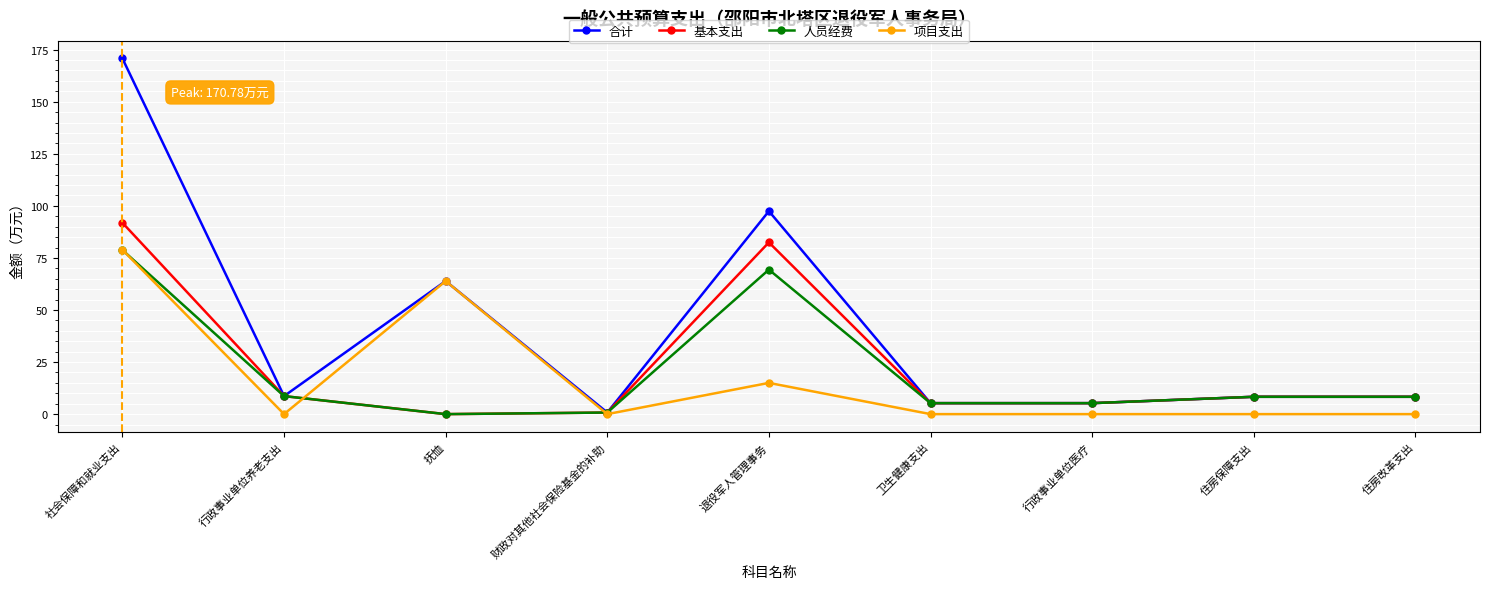

What are all the series names shown in the legend?

合计, 基本支出, 人员经费, 项目支出